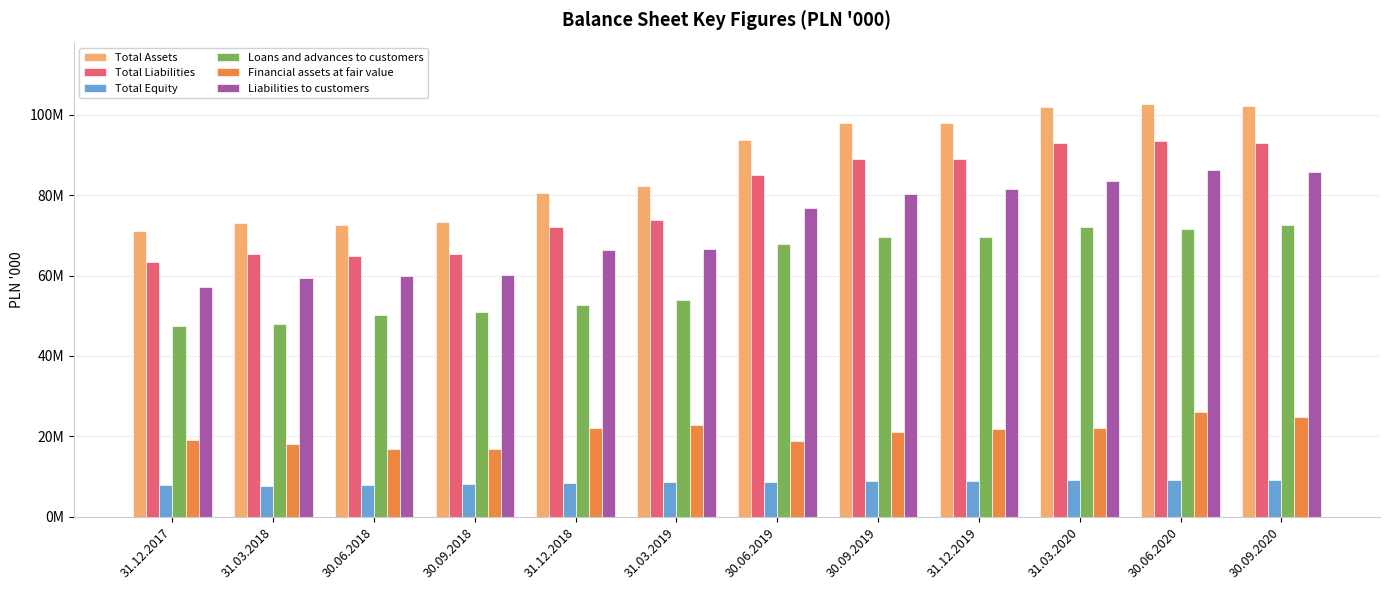

Which has a higher value, 31.03.2018 or 31.12.2017?

31.03.2018